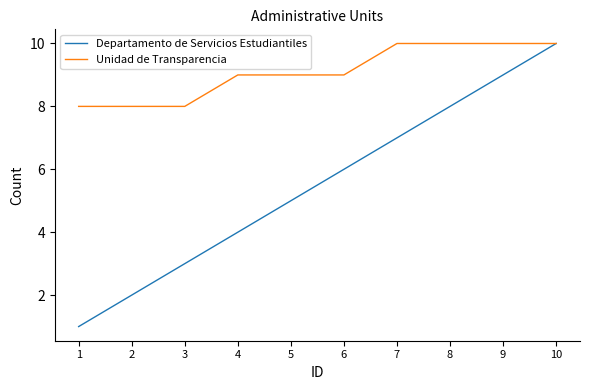

Does the chart display data point markers on the line(s)?

No